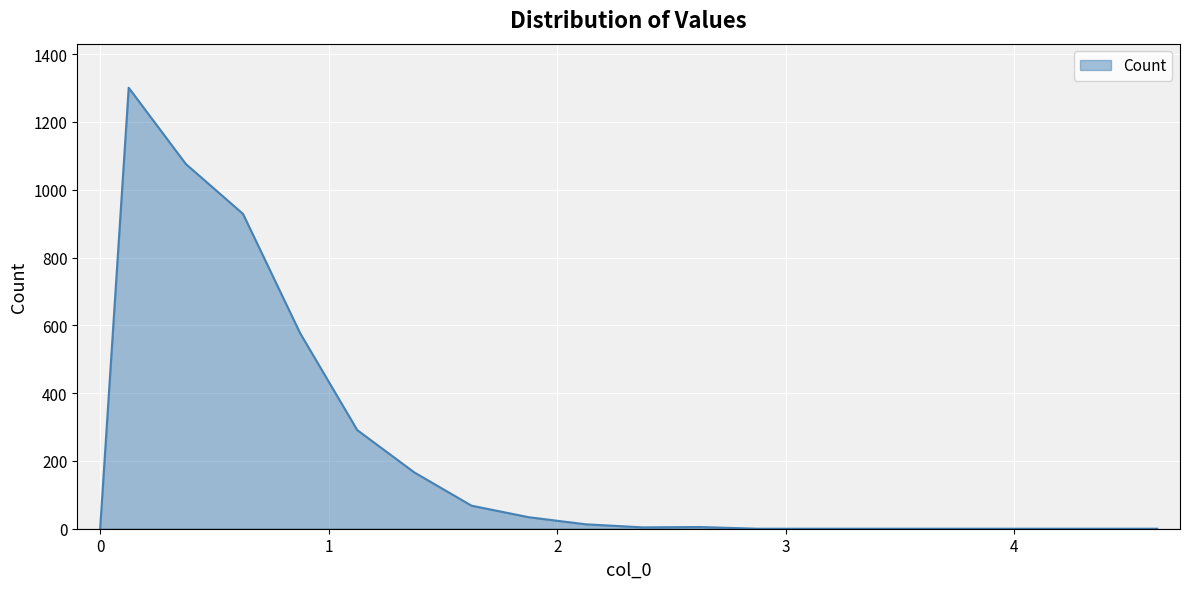

What is the greatest value displayed?

1301